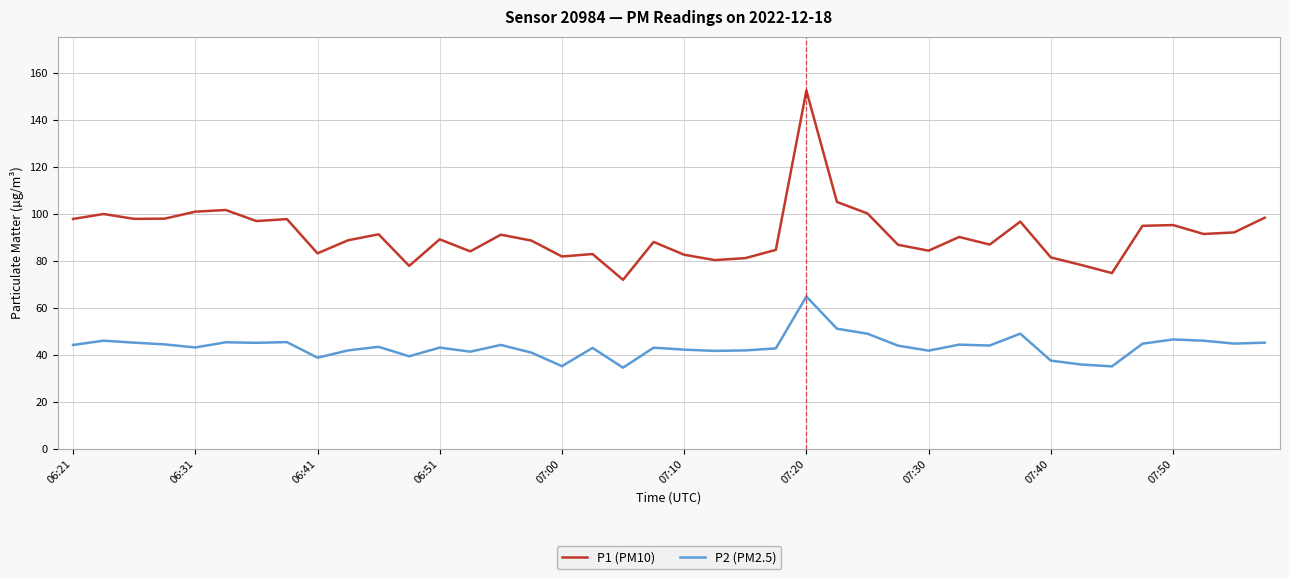

Which series has the largest range (max minus min)?

P1 (PM10)